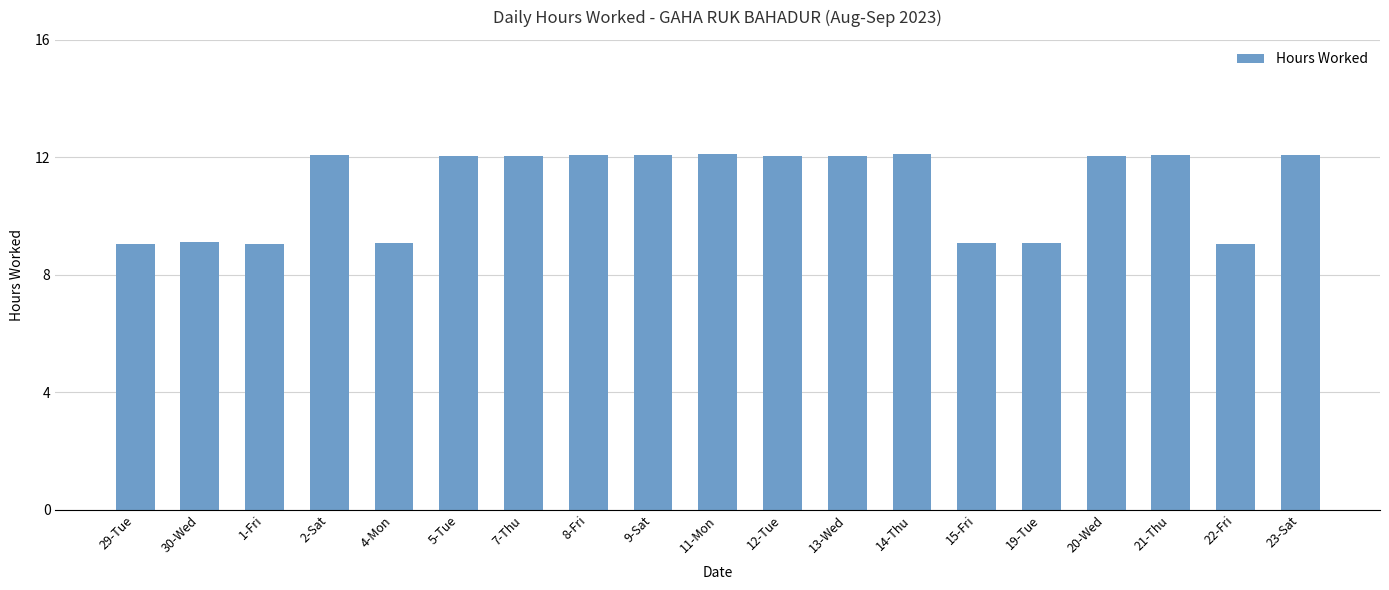

What is the smallest value displayed?

9.1